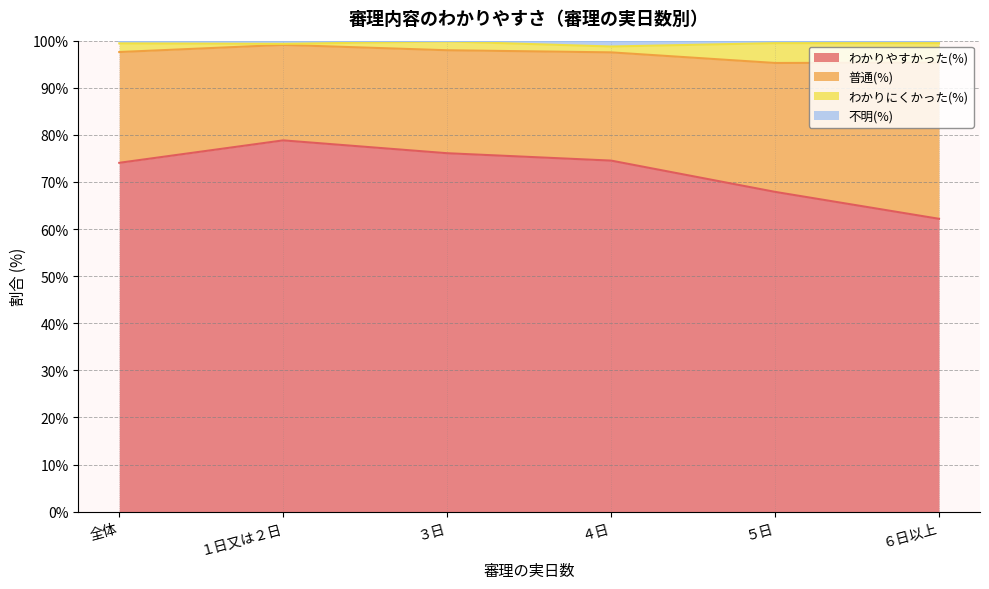

Rank the categories by わかりやすかった(%) value from lowest to highest.

６日以上, ５日, 全体, ４日, ３日, １日又は２日